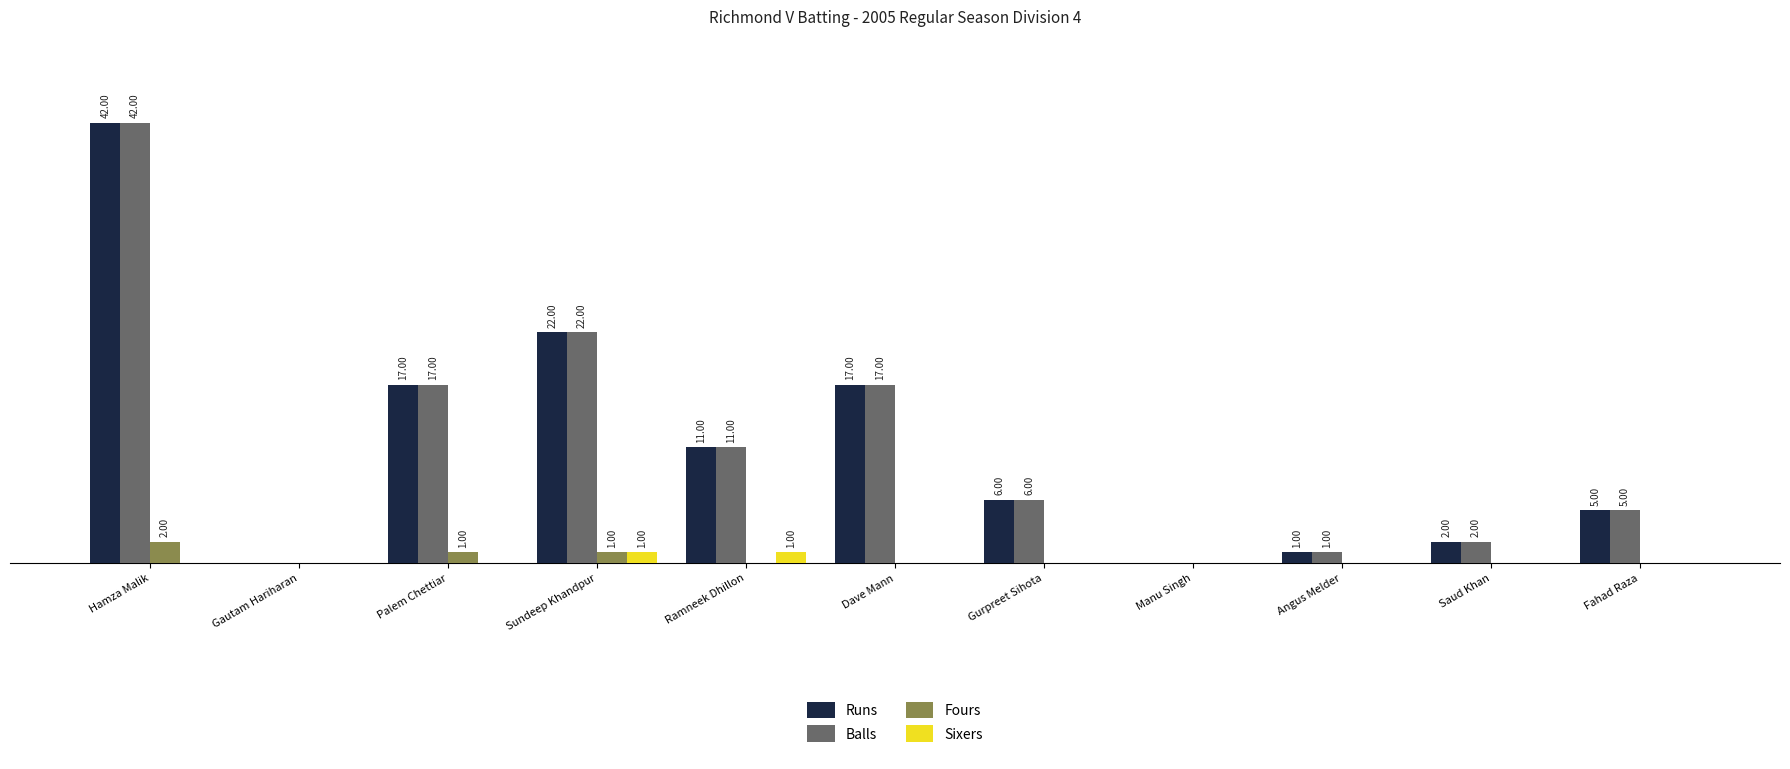

Which category has the highest value in the Balls series?

Hamza Malik